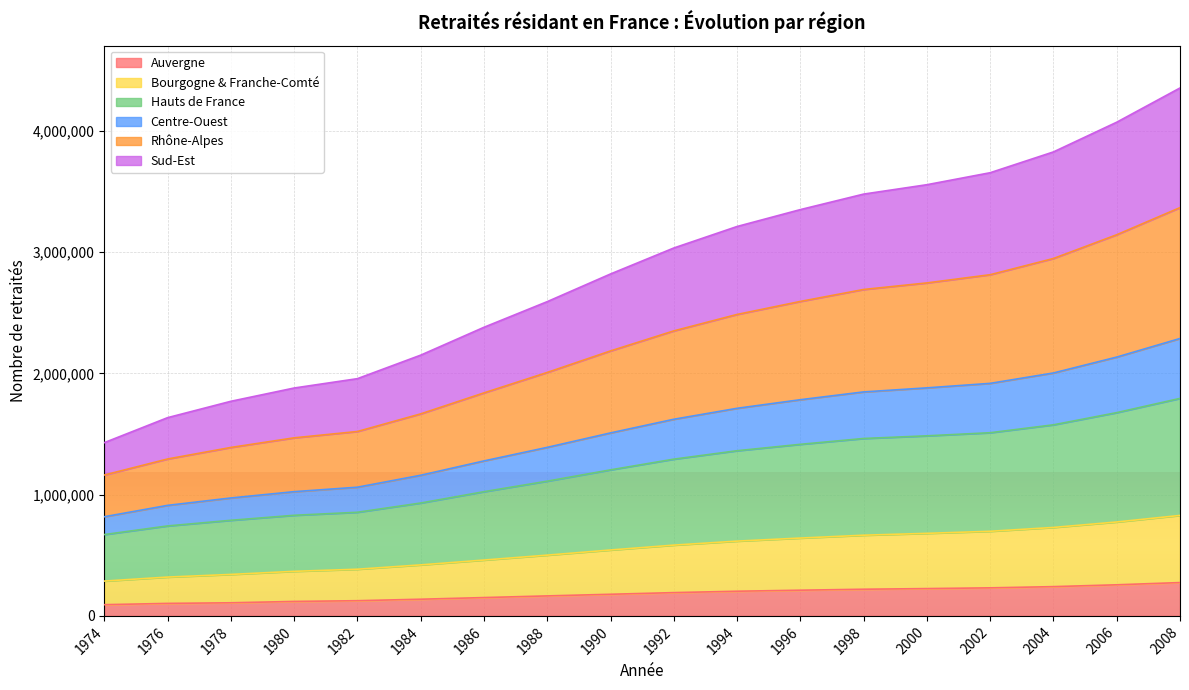

True or false: Centre-Ouest has a value of 1220698 at 1992.

False